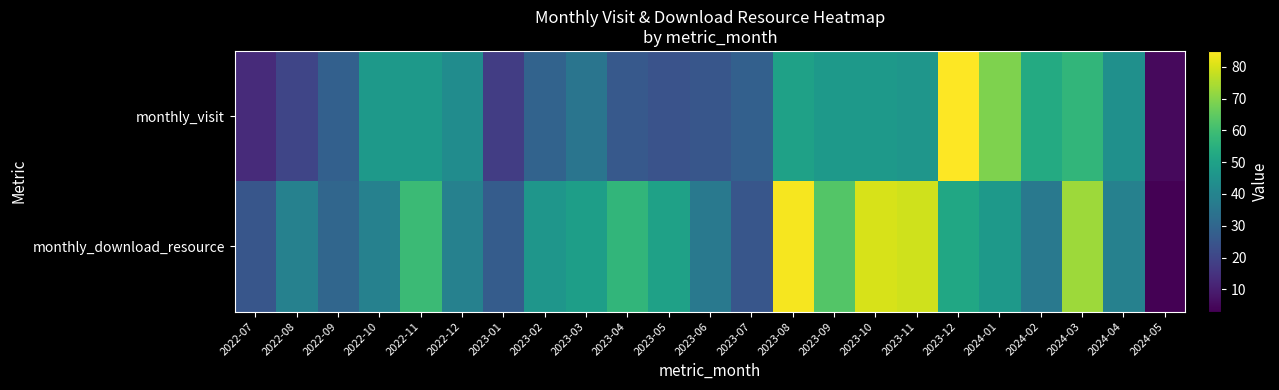

Reading right to left, extract all data points from this chart.

monthly_visit: 2024-05=5	2024-04=44	2024-03=57	2024-02=53	2024-01=69	2023-12=85	2023-11=46	2023-10=47	2023-09=47	2023-08=50	2023-07=28	2023-06=25	2023-05=24	2023-04=26	2023-03=35	2023-02=29	2023-01=18	2022-12=43	2022-11=47	2022-10=47	2022-09=28	2022-08=20	2022-07=13
monthly_download_resource: 2024-05=3	2024-04=39	2024-03=73	2024-02=36	2024-01=47	2023-12=52	2023-11=79	2023-10=80	2023-09=63	2023-08=84	2023-07=25	2023-06=36	2023-05=50	2023-04=57	2023-03=49	2023-02=46	2023-01=27	2022-12=39	2022-11=59	2022-10=39	2022-09=30	2022-08=39	2022-07=25